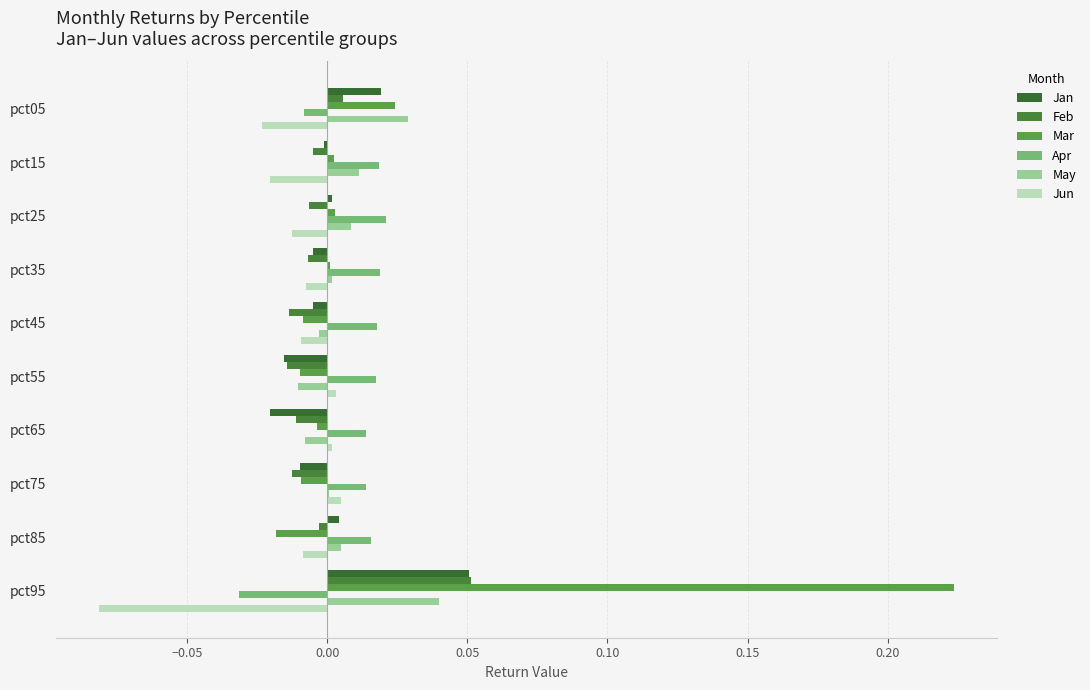

Which series has the largest range (max minus min)?

Mar